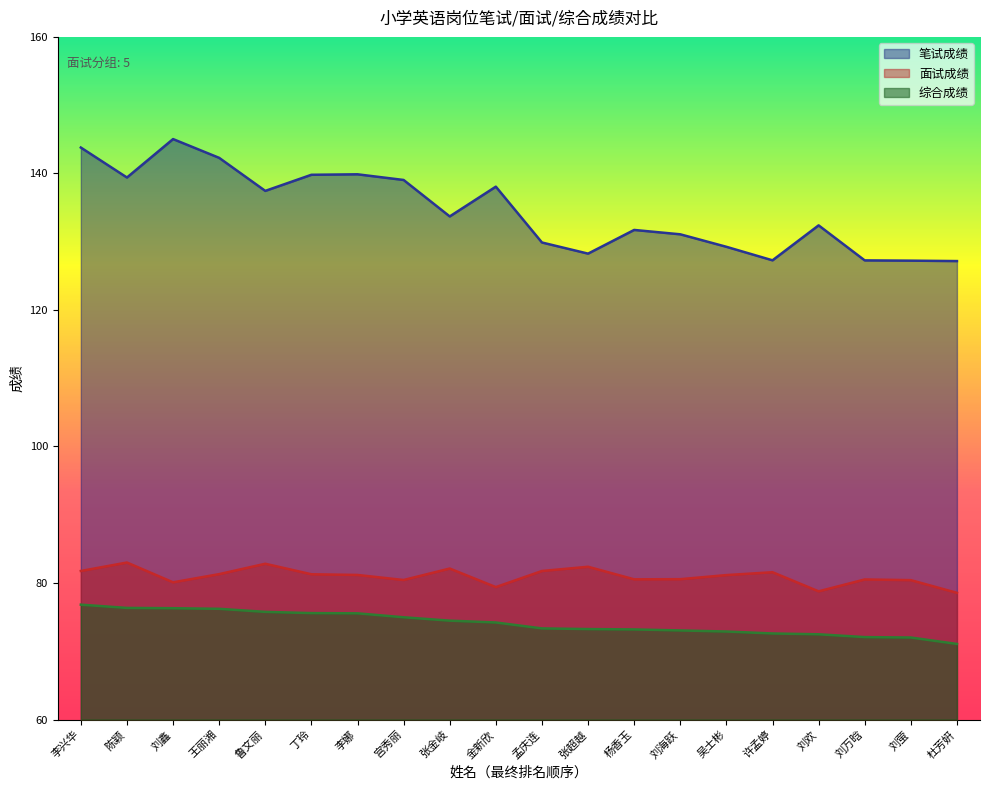

What is the average value of the 综合成绩 series?

74.1